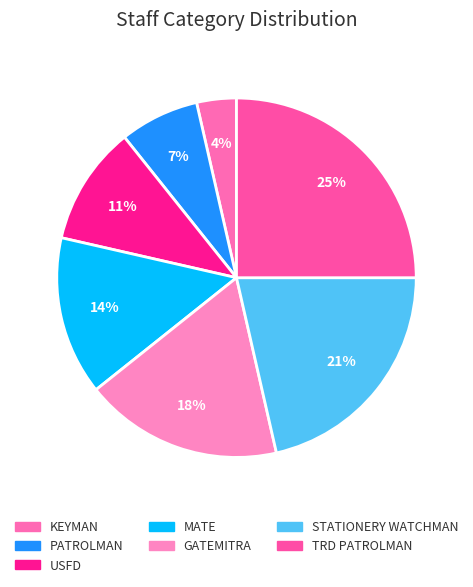

How much of the chart is everything except MATE?

85.7%